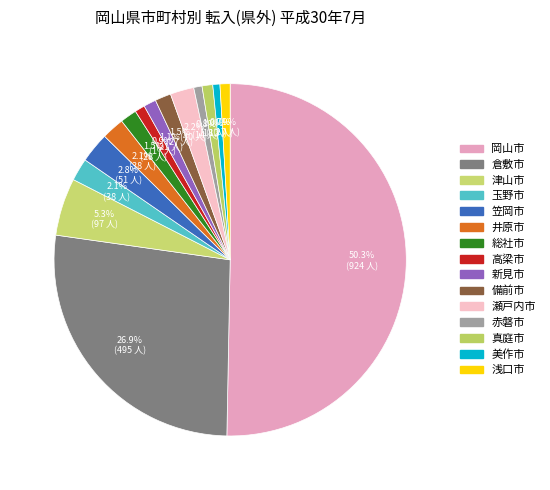

To the nearest percent, what percentage of the pie is 新見市?

1%